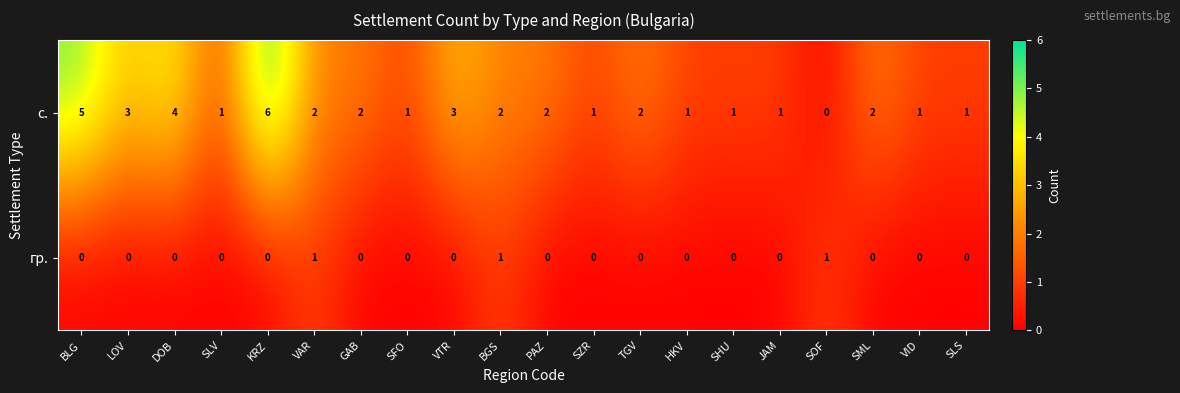

Which series has the largest total across all categories?

с.